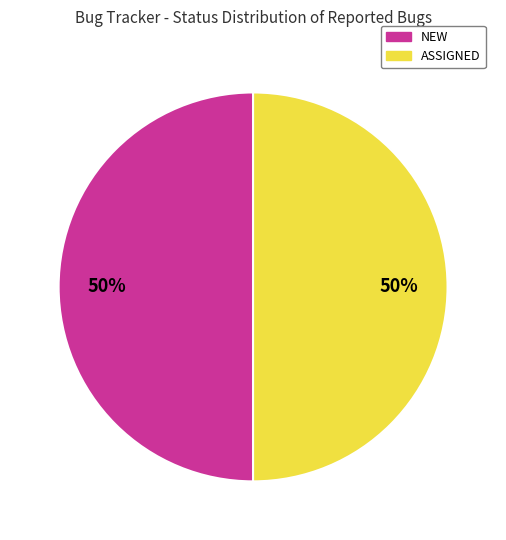

How many segments does this pie chart have?

2